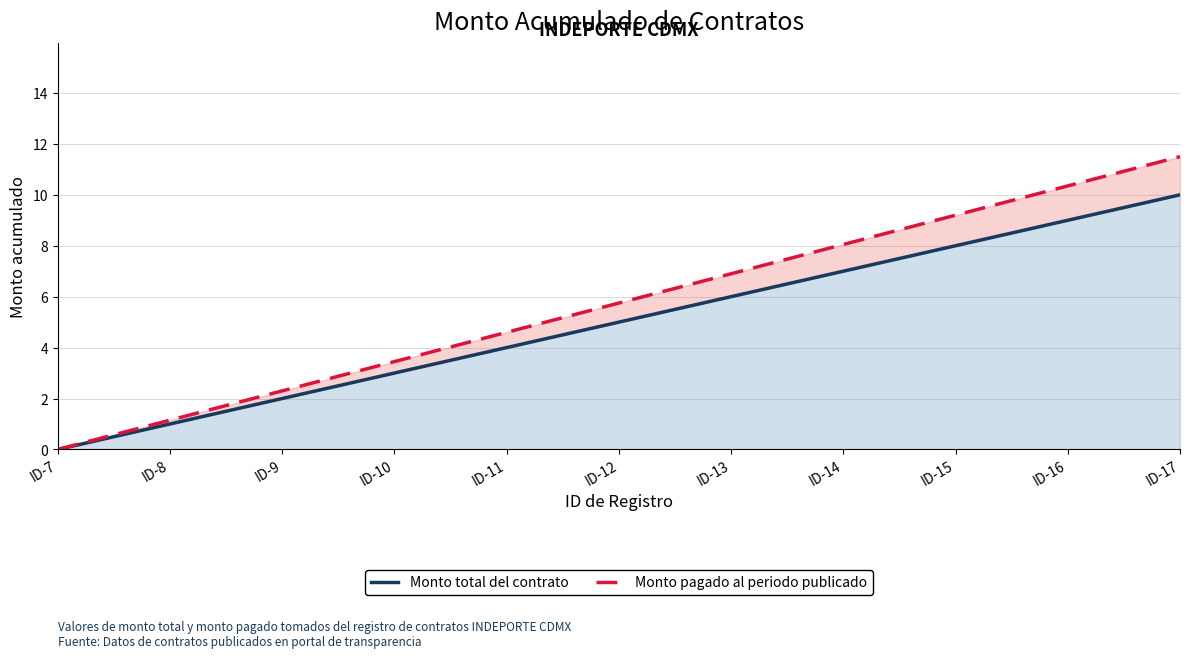

Where is Monto pagado al periodo publicado nearest to the value 5?

ID-11